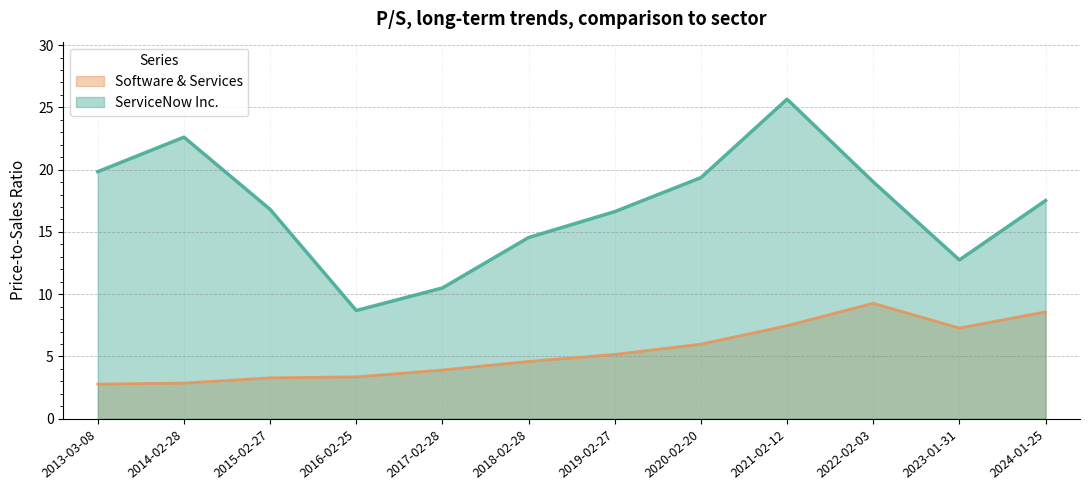

At which label is Software & Services closest to 6?

2020-02-20